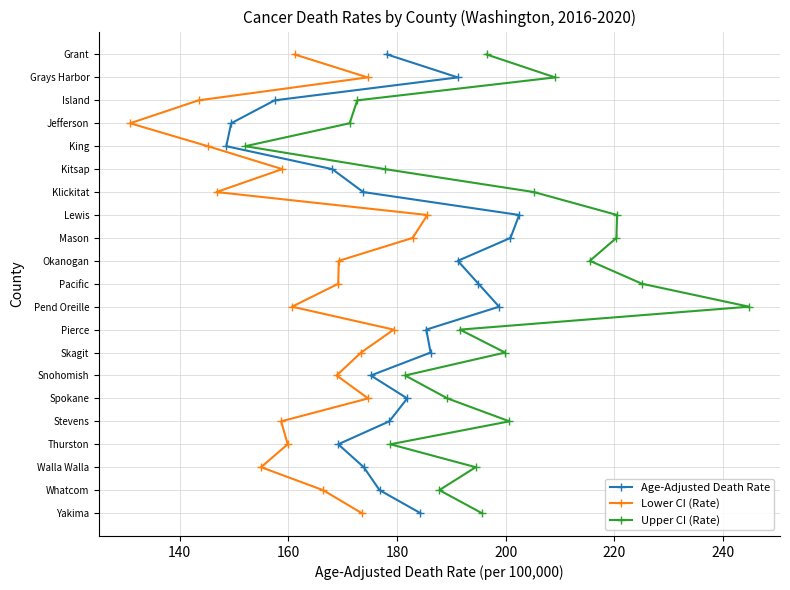

How many values in Lower CI (Rate) are above zero?

20